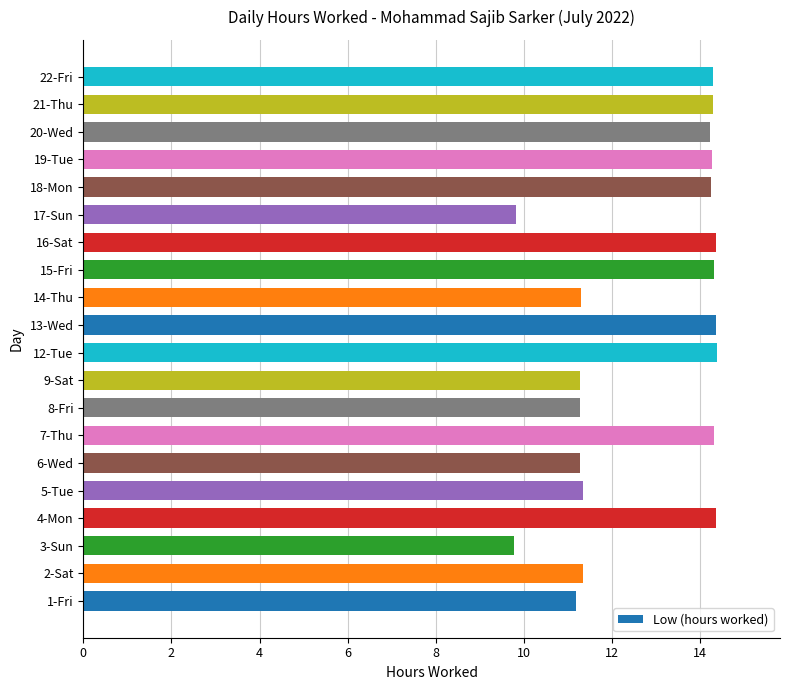

The value at 21-Thu is 14.3. True or false?

True